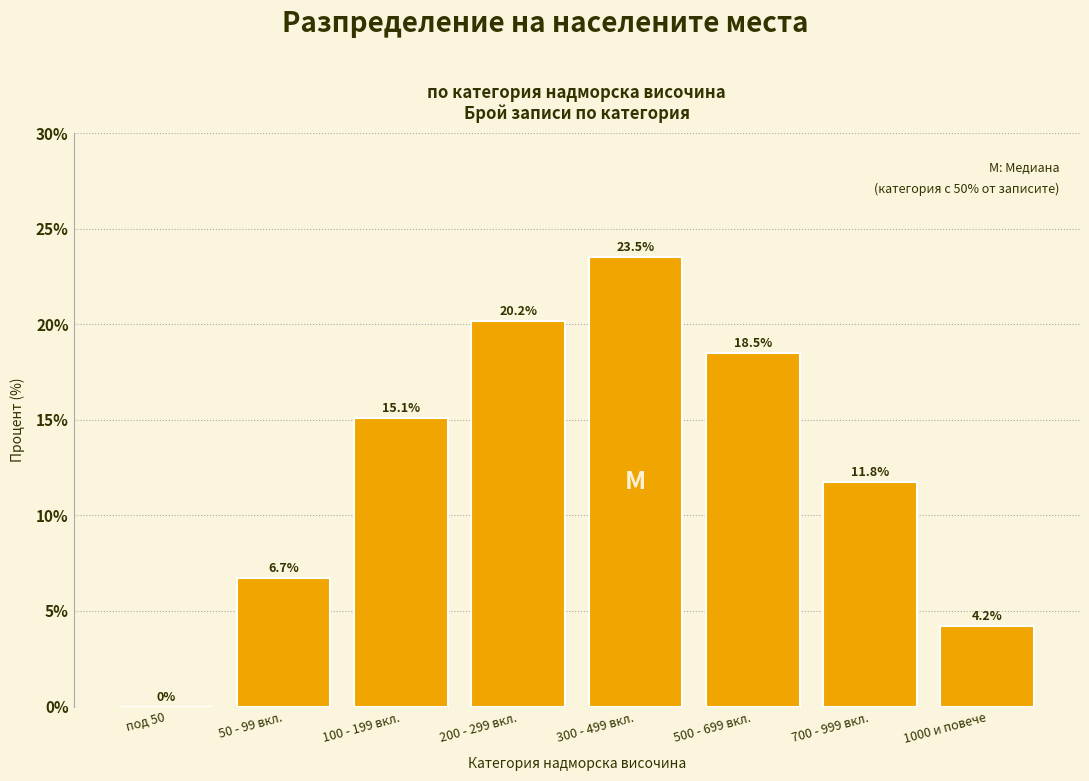

Reading left to right, transcribe all the data shown in this chart.

под 50=0.0	50 - 99 вкл.=6.7	100 - 199 вкл.=15.1	200 - 299 вкл.=20.2	300 - 499 вкл.=23.5	500 - 699 вкл.=18.5	700 - 999 вкл.=11.8	1000 и повече=4.2